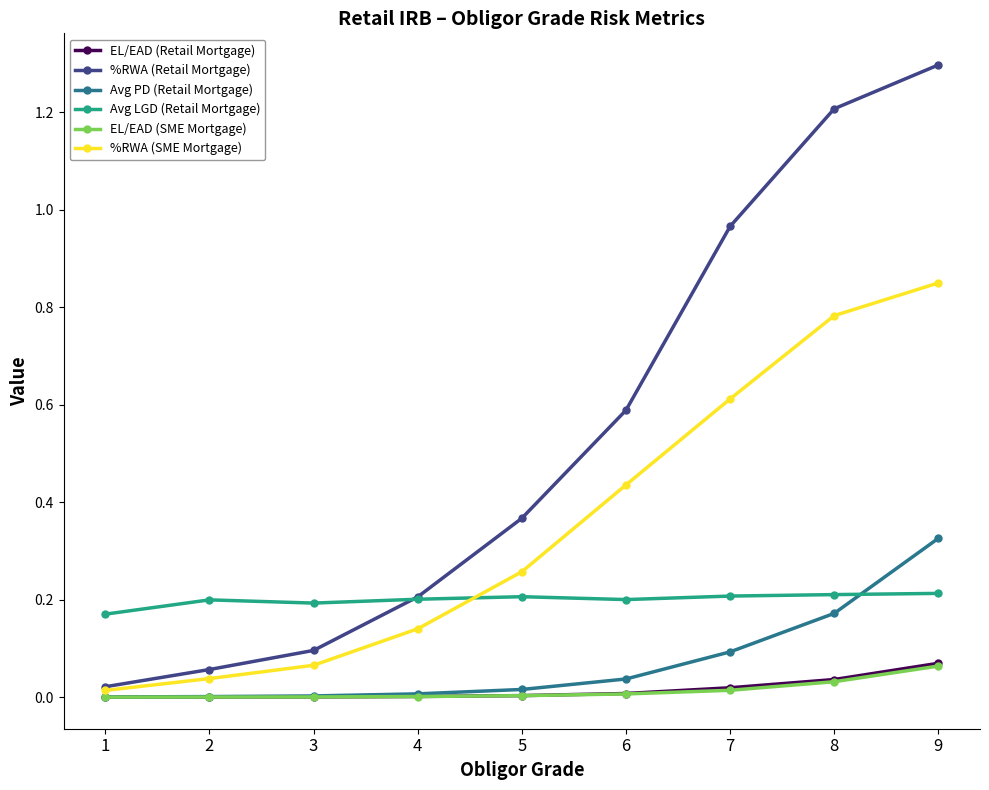

How many categories are shown in the chart?

9